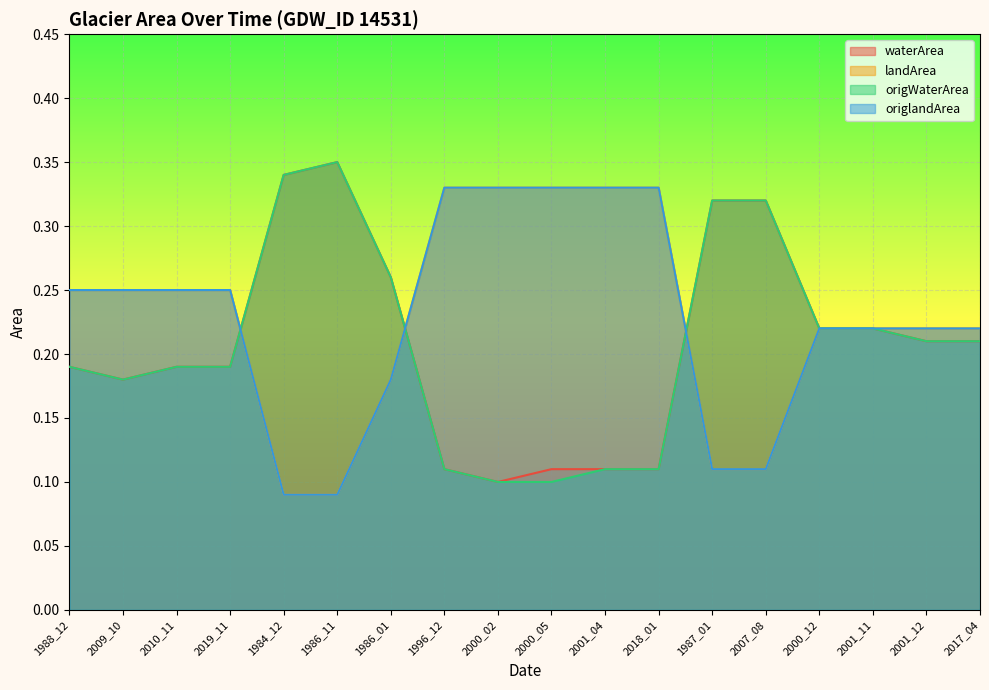

Between which two adjacent categories do landArea and waterArea first intersect?

2019_11 and 1984_12